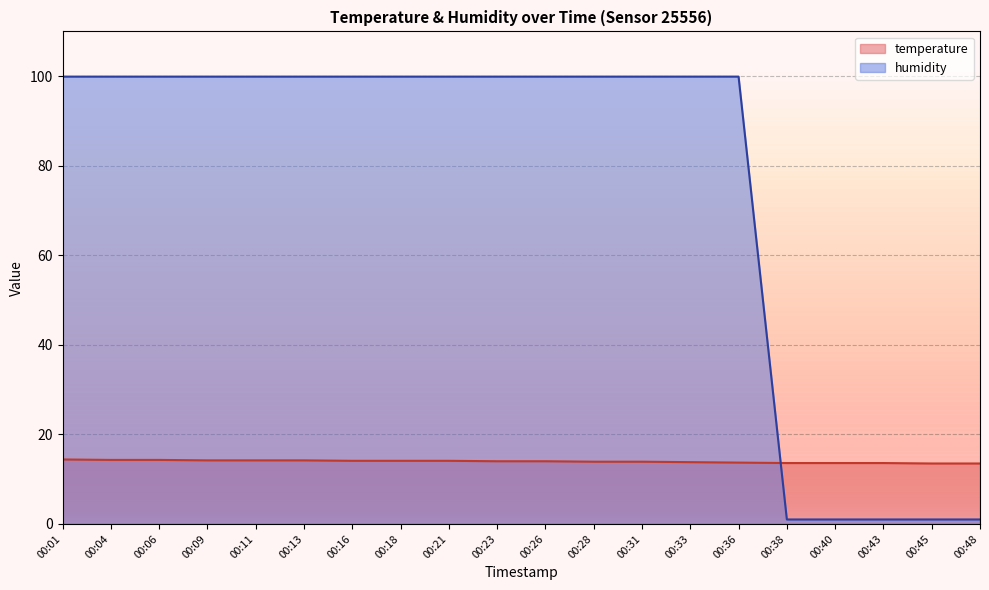

List the series in order of their overall mean, highest first.

humidity, temperature